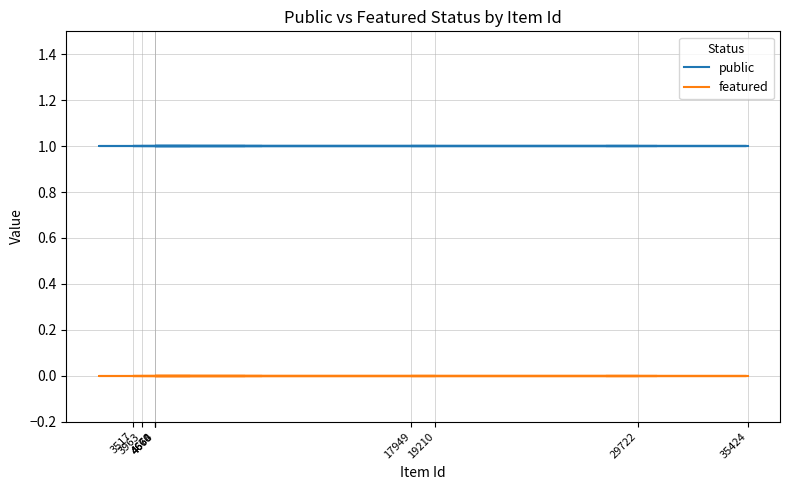

Which category has the highest value in the public series?

35424